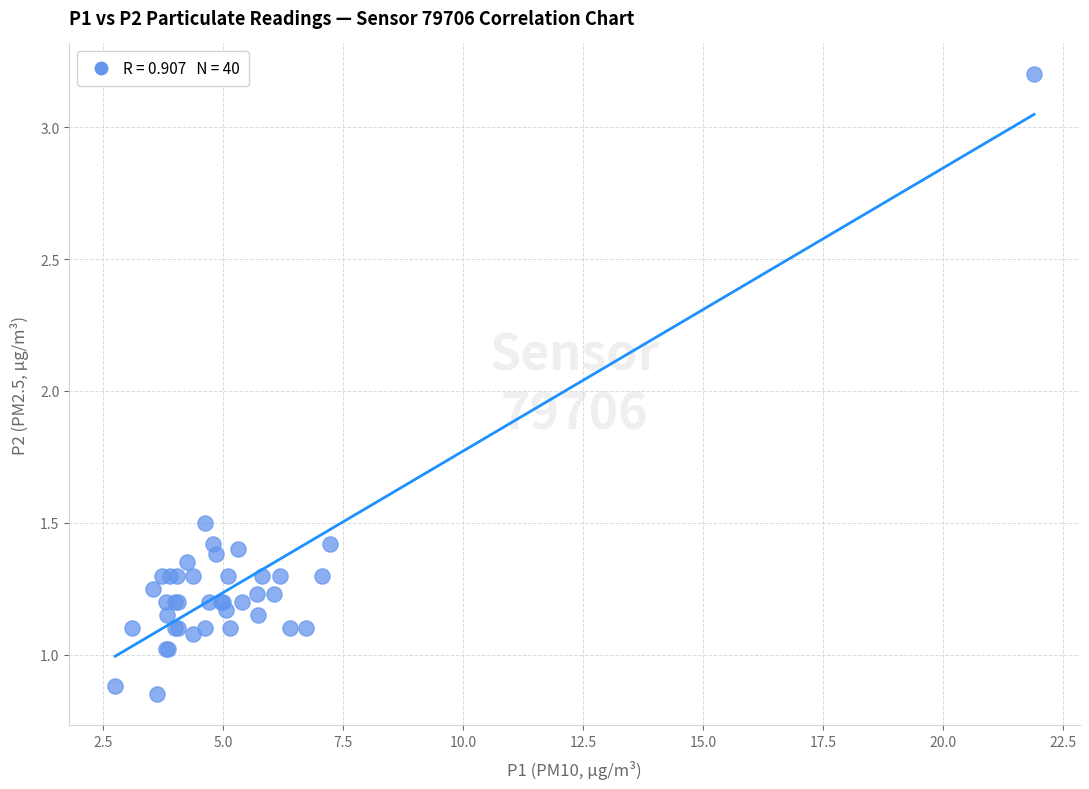

What Y value in the scatter plot is closest to 2?

1.5